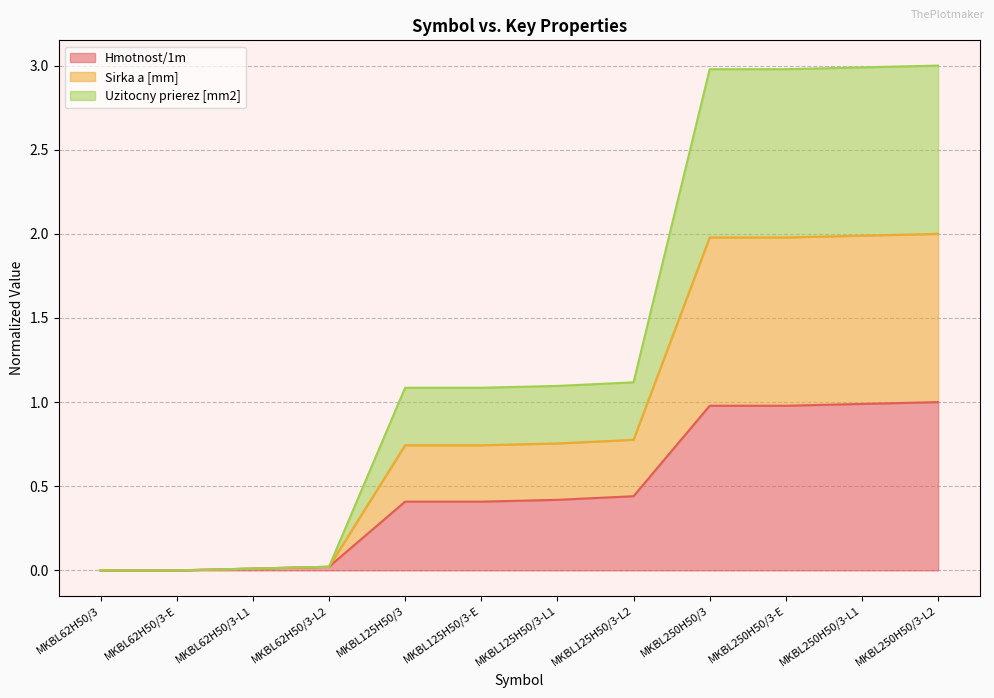

True or false: Sirka a [mm] has more than 2 interior local peaks.

False